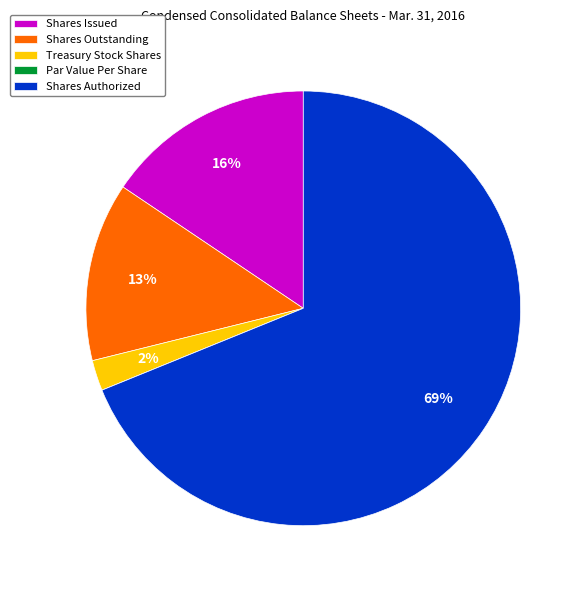

To the nearest percent, what is the combined percentage of Shares Issued and Shares Outstanding?

29%